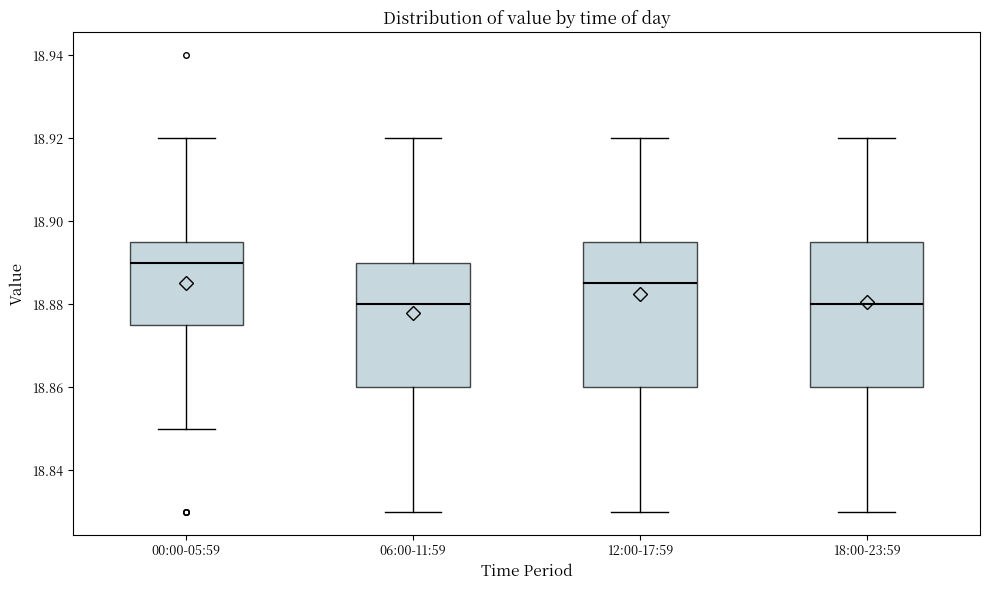

Which box's median line is the highest?

00:00-05:59